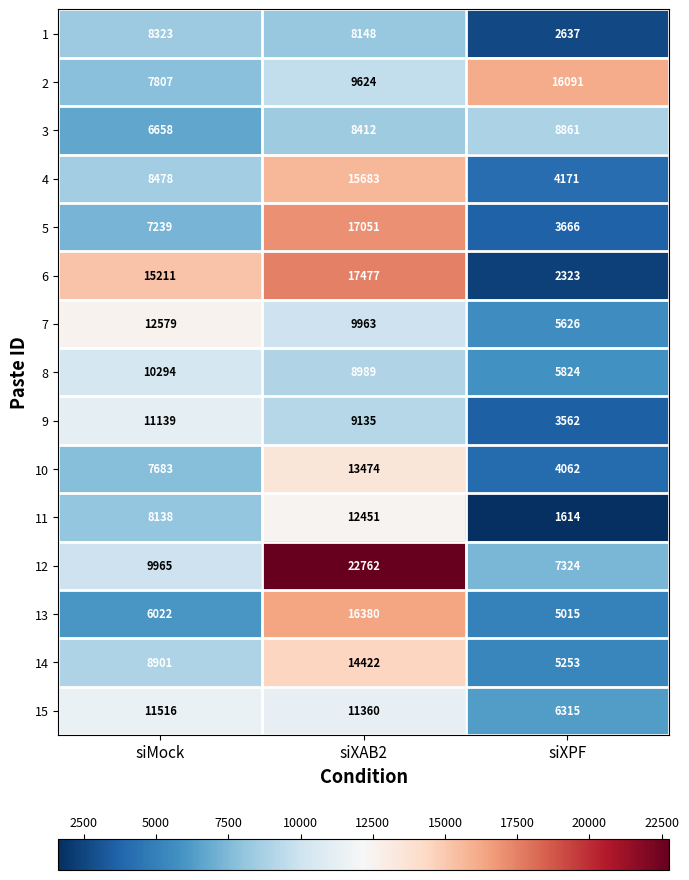

Which series has the widest spread of values?

12